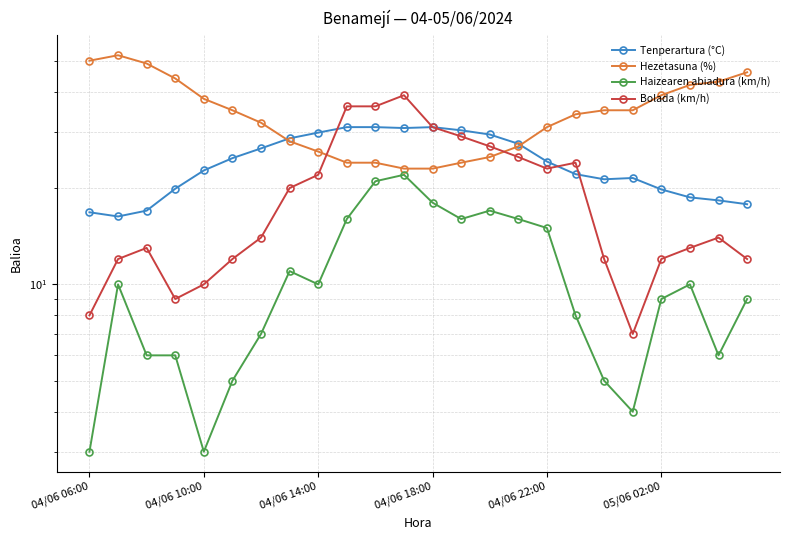

Is it true that Bolada (km/h) equals 22.0 at 04/06 14:00?

False